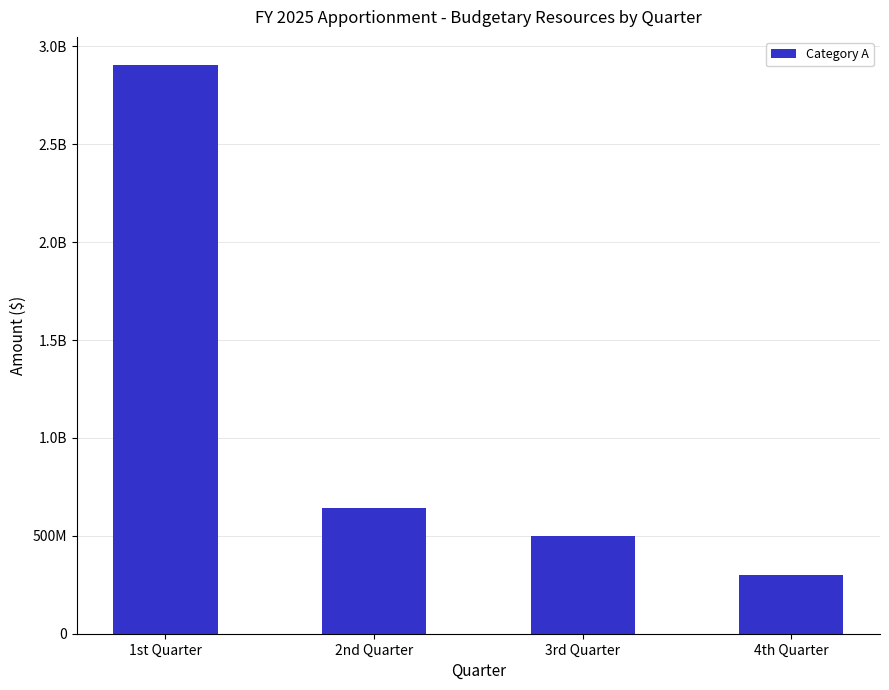

Does the chart contain any negative values?

No